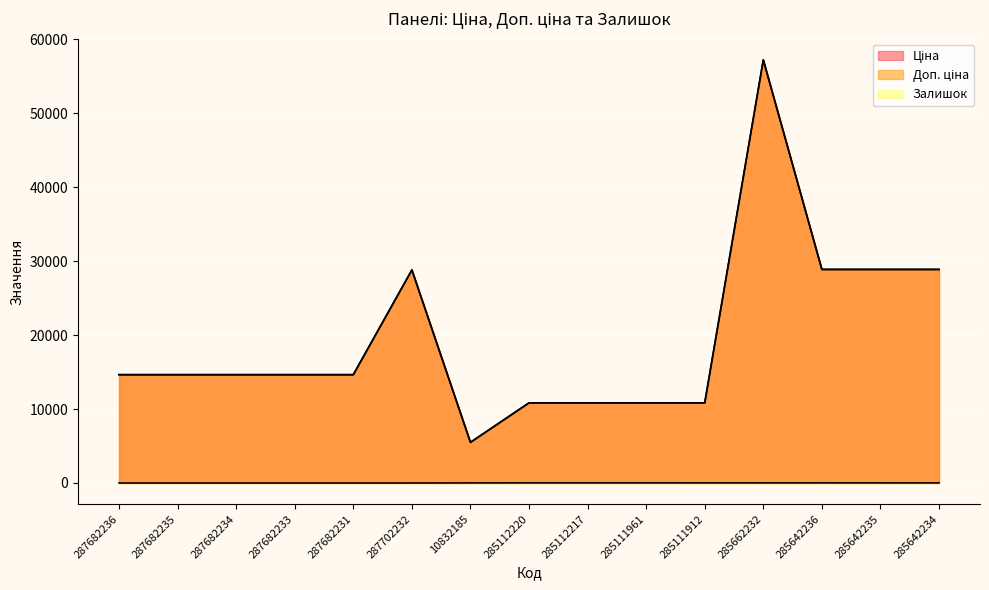

In Ціна, how many points are higher than both neighbors (excluding endpoints)?

2